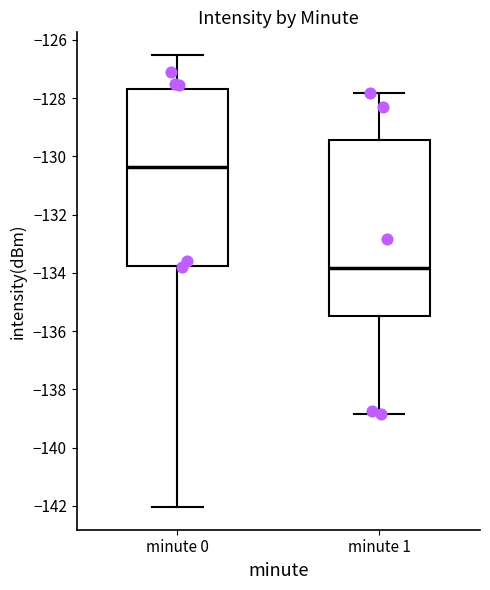

Reading left to right, transcribe this box plot: for each box, give where its median line is, the range the box spans, and where its two whiskers end, as read against the y-axis. The values are not printed on the chart, so give them approximately, as read against the axis.

minute 0: median -130.4, box -133.8 to -127.6, whiskers -142.0 to -126.6
minute 1: median -133.8, box -135.4 to -129.4, whiskers -138.8 to -127.8